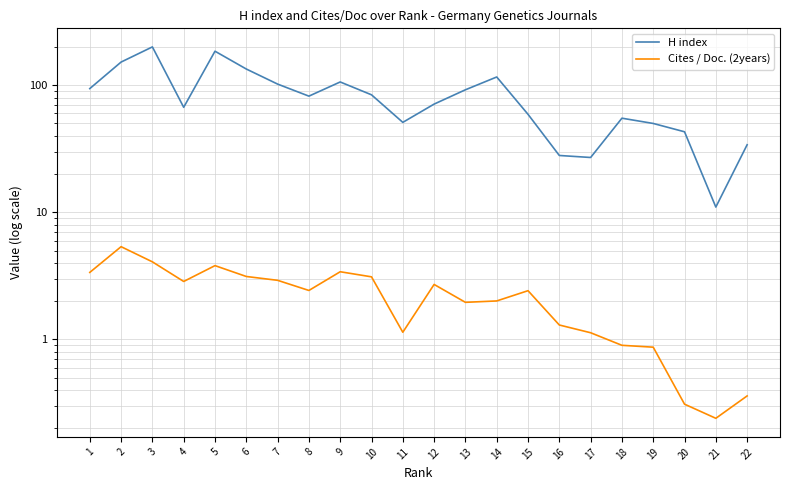

What is the difference between the maximum and minimum values in the H index series?

189.0